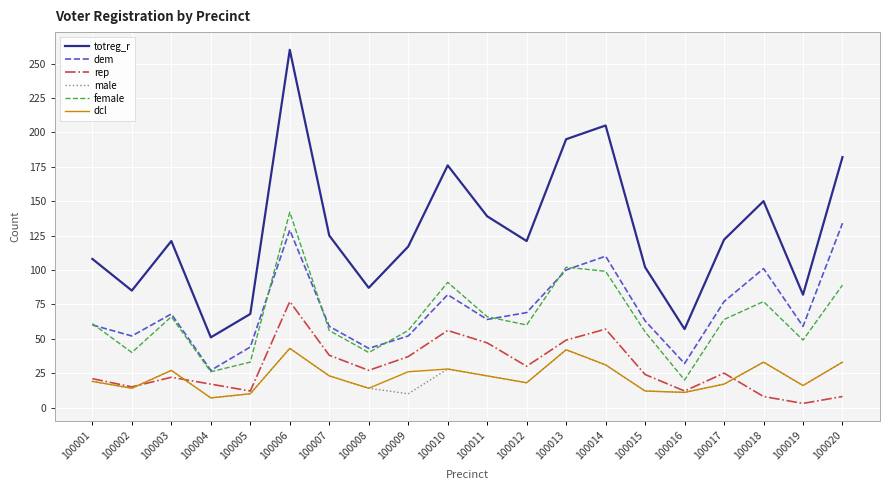

Which category has the lowest value in the dem series?

100004